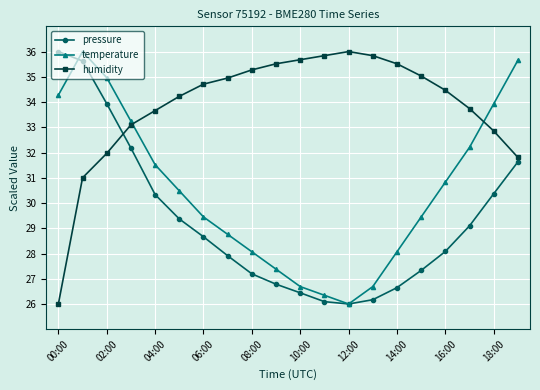

At how many categories does at least one series exceed 30?

20